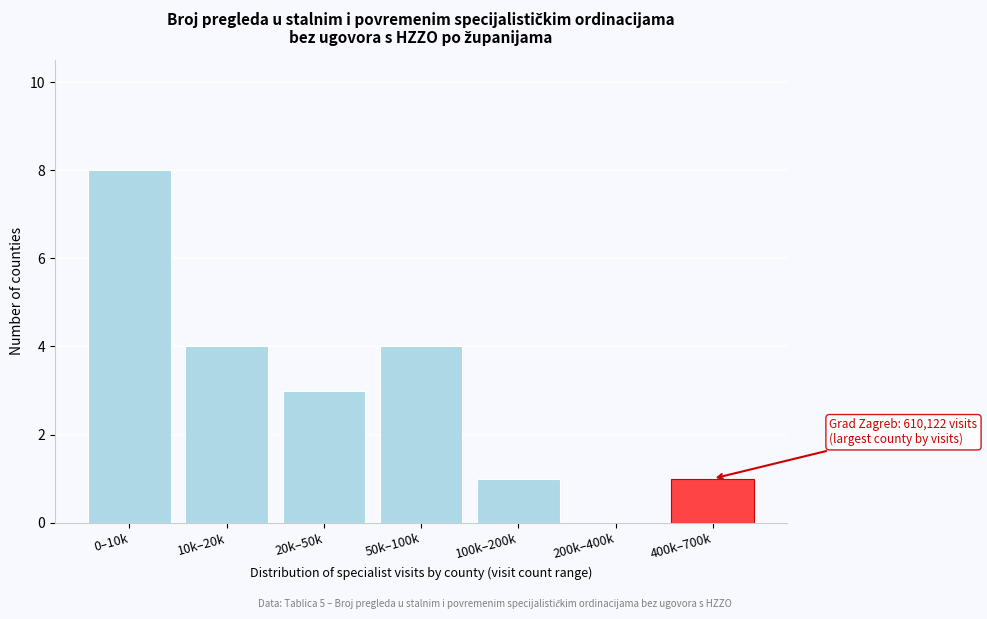

Reading left to right, list all the values displayed in this chart.

0–10k=8	10k–20k=4	20k–50k=3	50k–100k=4	100k–200k=1	200k–400k=0	400k–700k=1